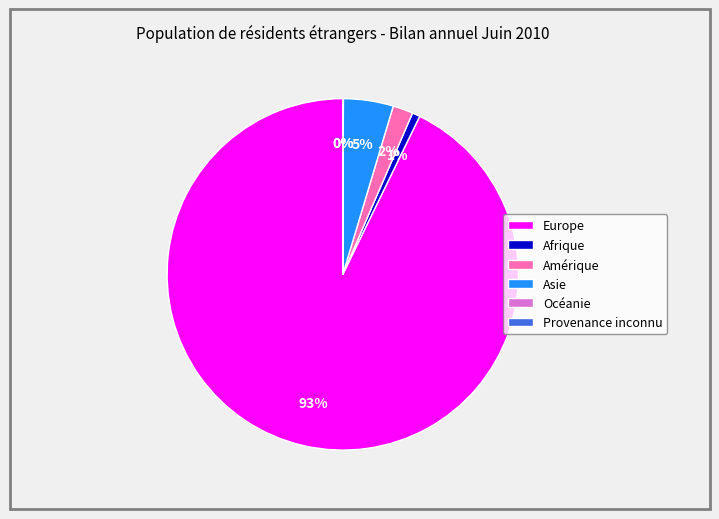

To the nearest percent, what percentage of the pie is Asie?

5%